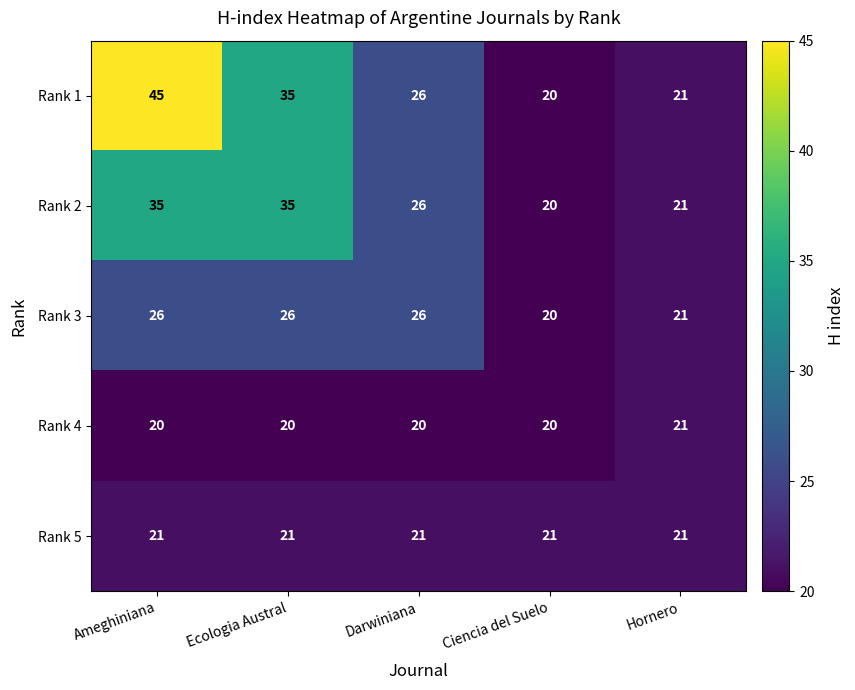

True or false: Rank 1 has a value of 26 at Darwiniana.

True